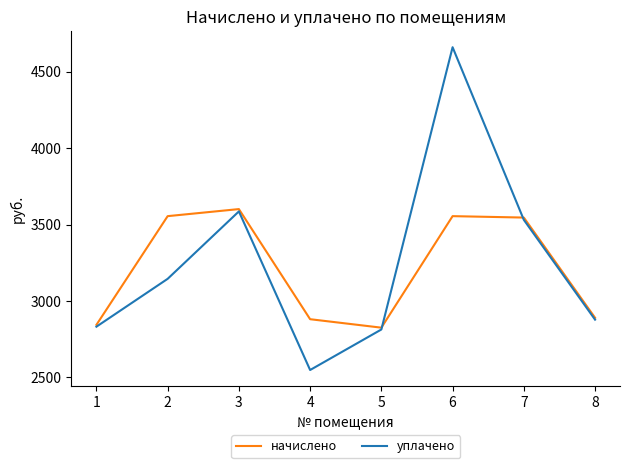

At which category does the chart reach its minimum across all series?

4